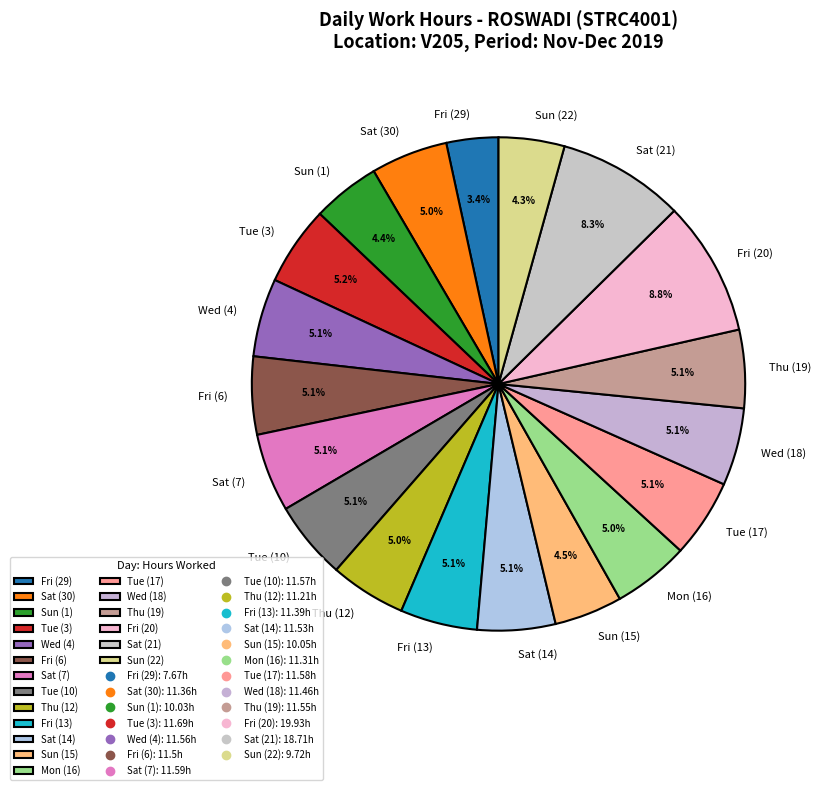

Which category has the smallest portion of the pie?

Fri (29)